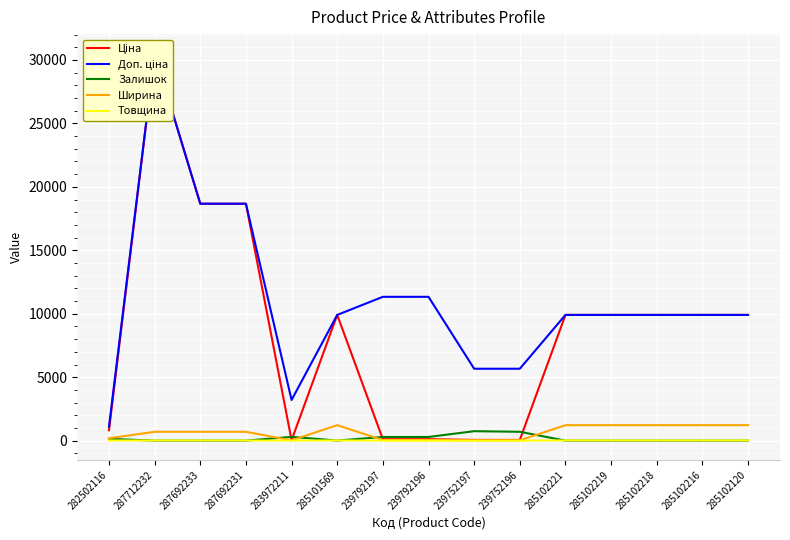

How many values in the Ширина series are below 697?

6